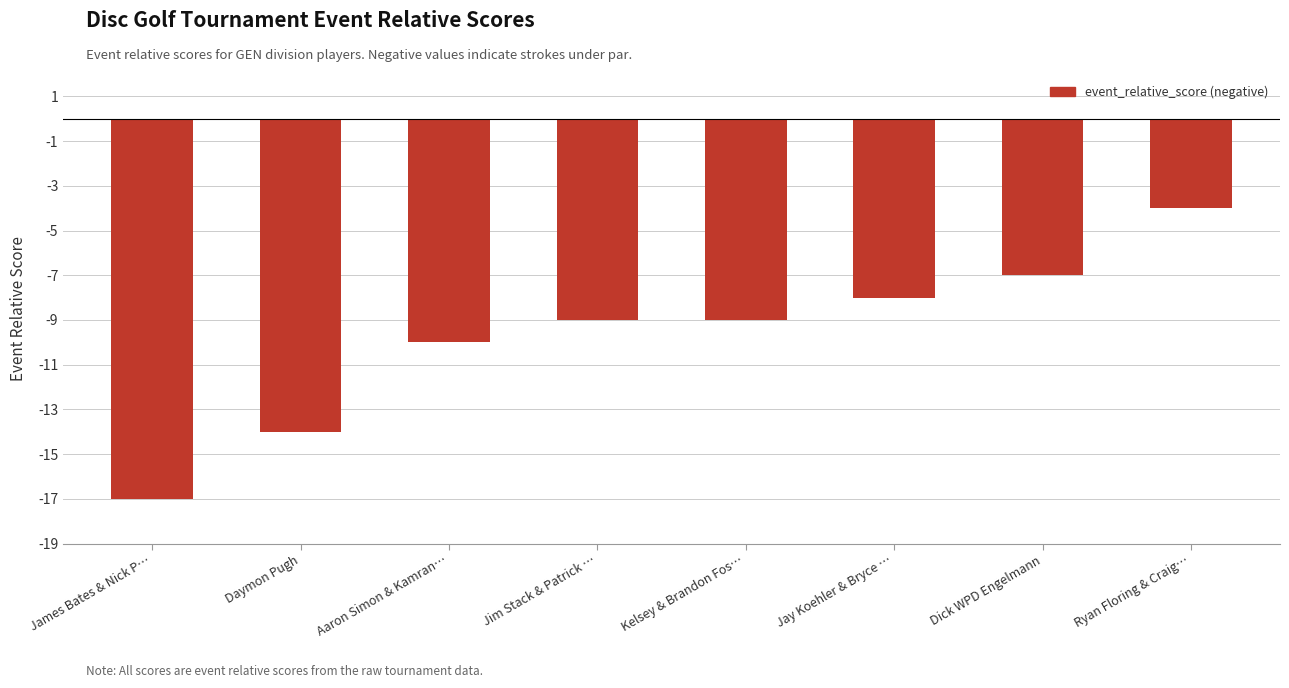

Is it true that the value at Jay Koehler & Bryce … is -3?

False